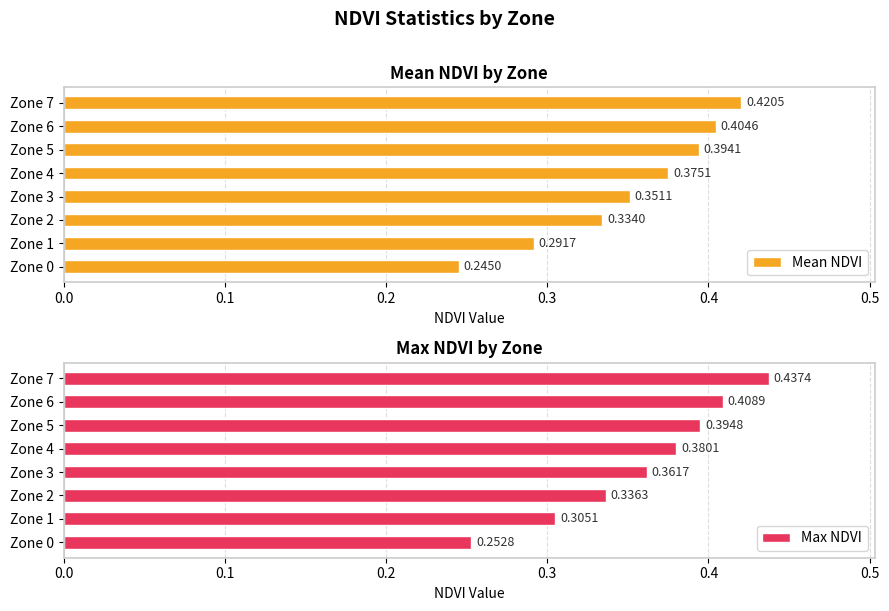

List the series in order of their peak value, highest first.

Max NDVI, Mean NDVI